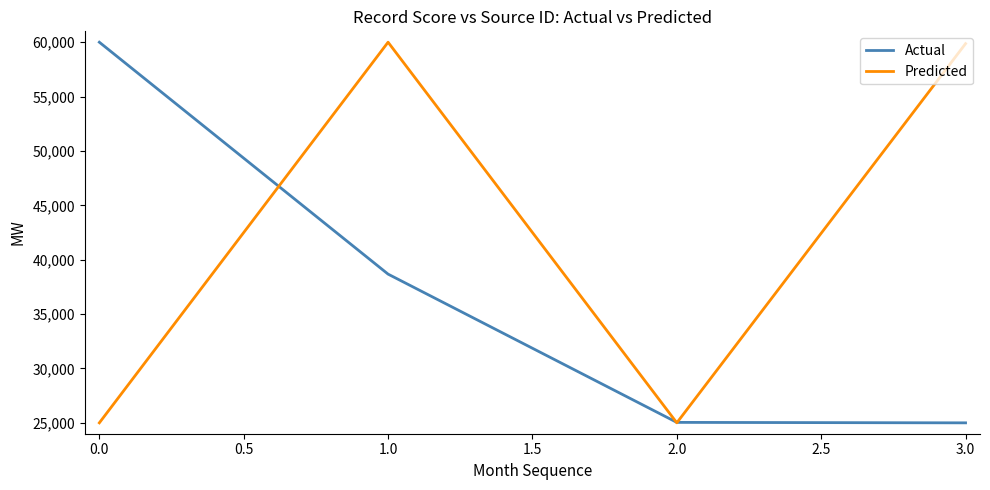

Rank the series by their average value, from lowest to highest.

Actual, Predicted